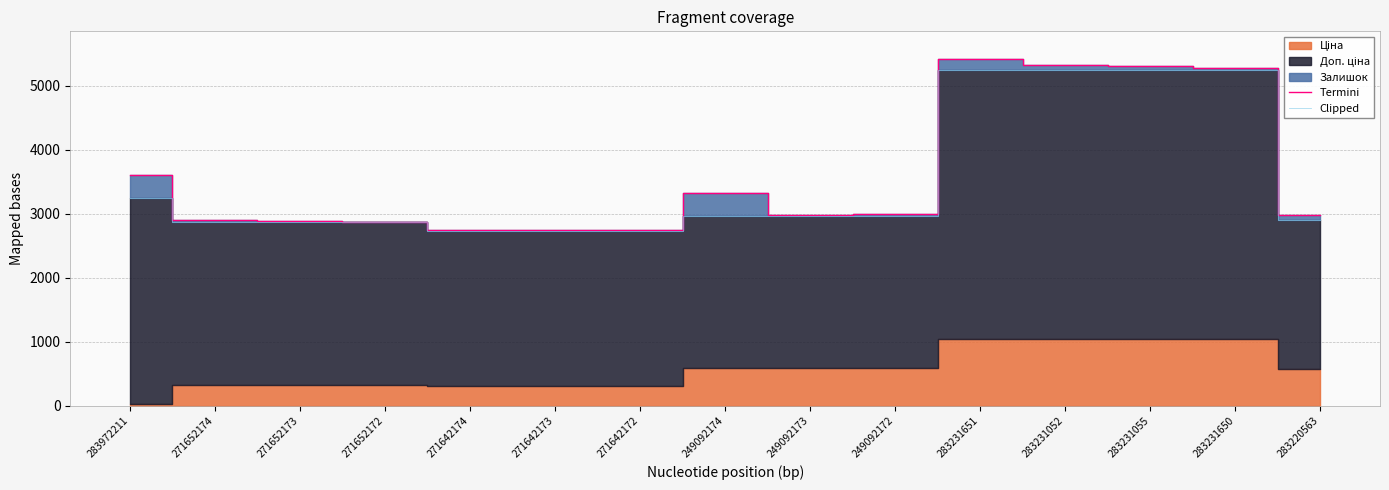

True or false: Clipped and Termini cross at least once.

False